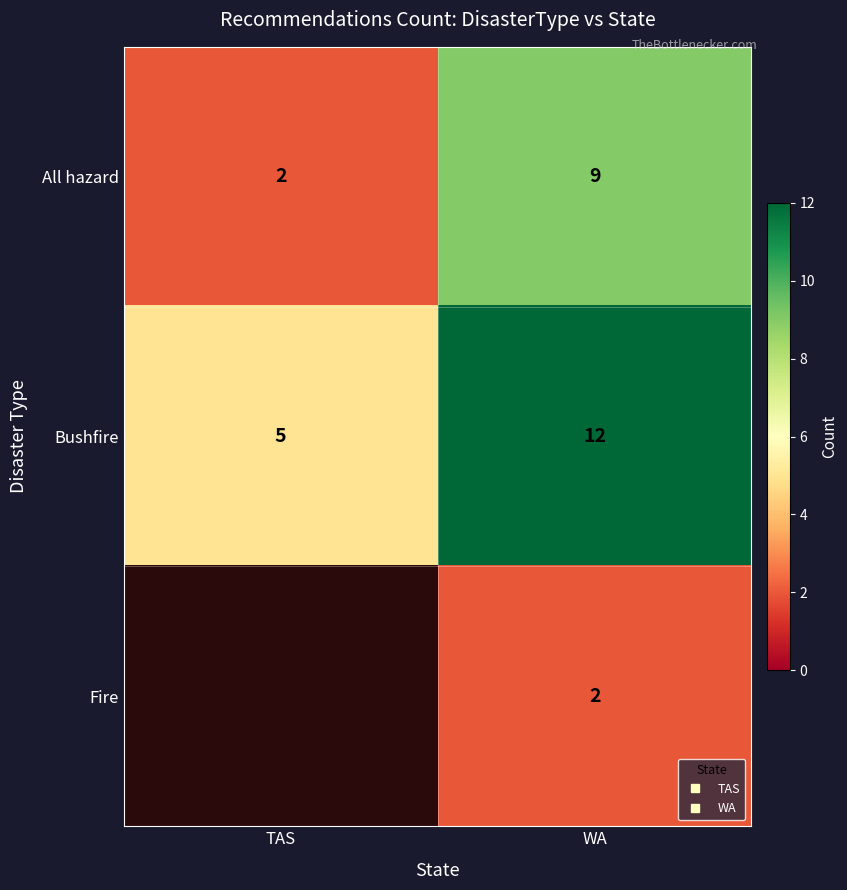

What is the minimum value for All hazard?

2.0